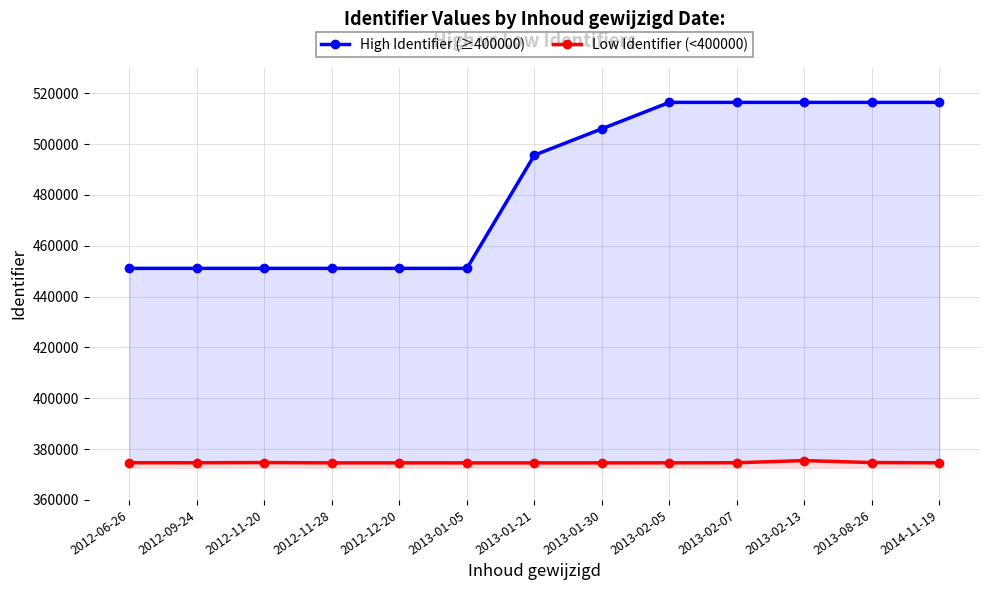

How many values in the Low Identifier (<400000) series exceed 374617?

6